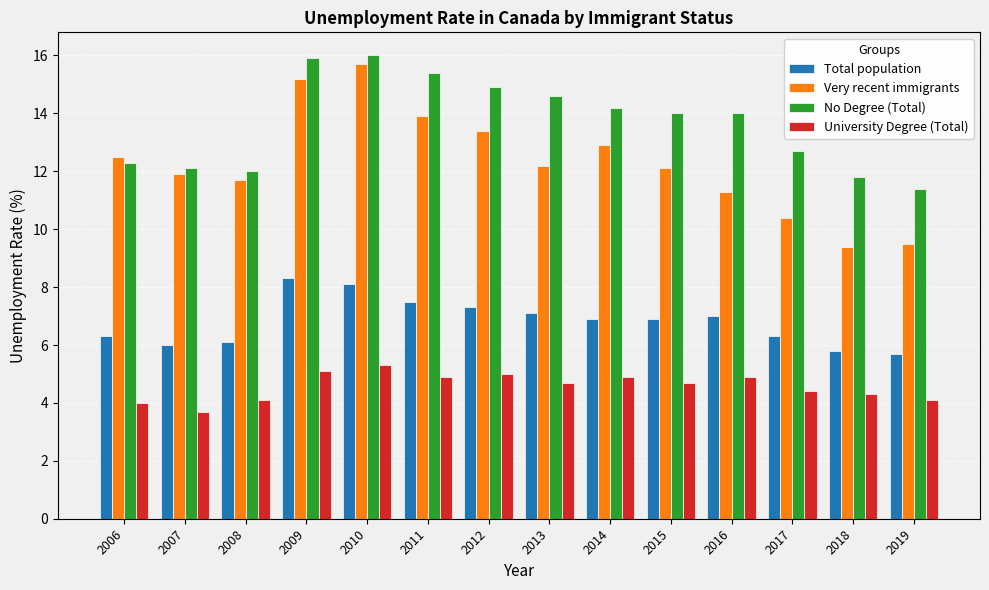

What is the difference between the No Degree (Total) values at 2011 and 2006?

3.1